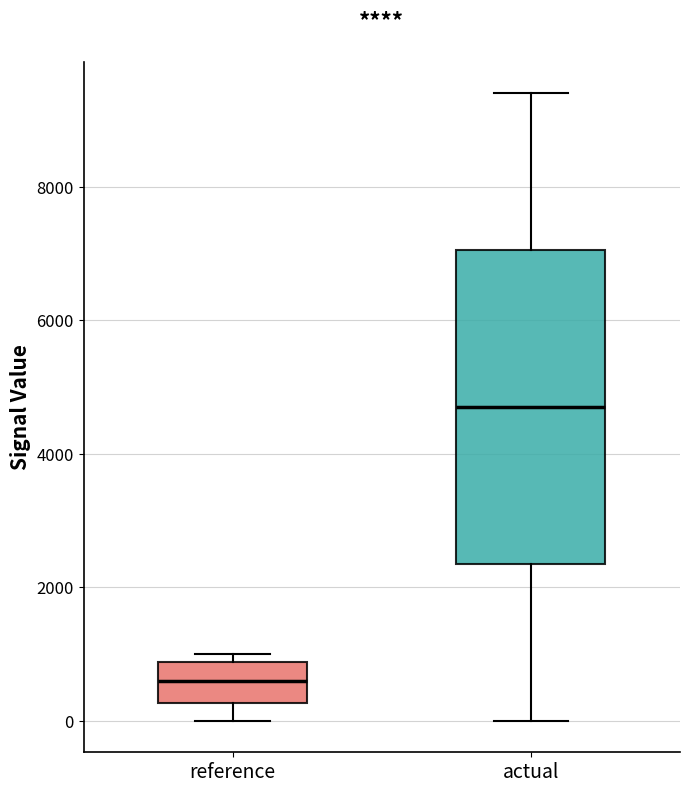

Comparing the boxes themselves (not the whiskers), which one is the tallest?

actual